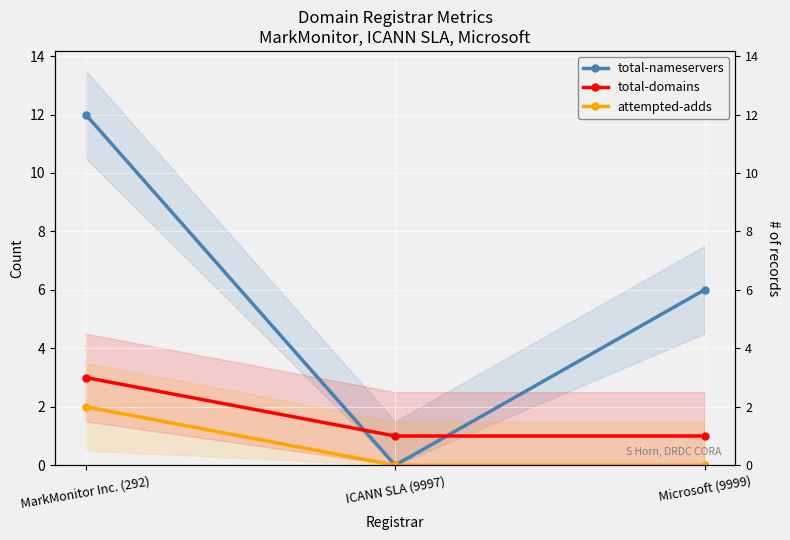

Does the chart display data point markers on the line(s)?

Yes